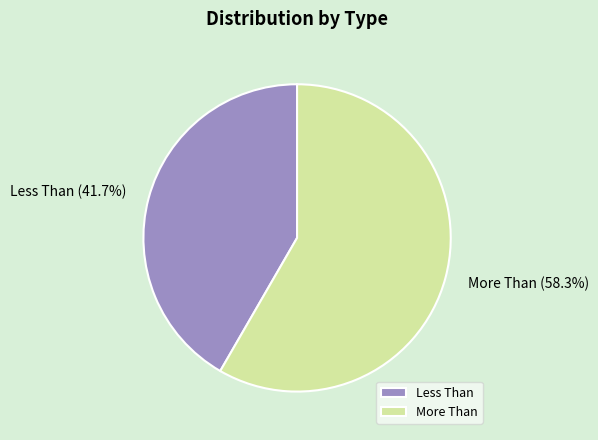

Is it true that Less Than is 42% of the pie?

True